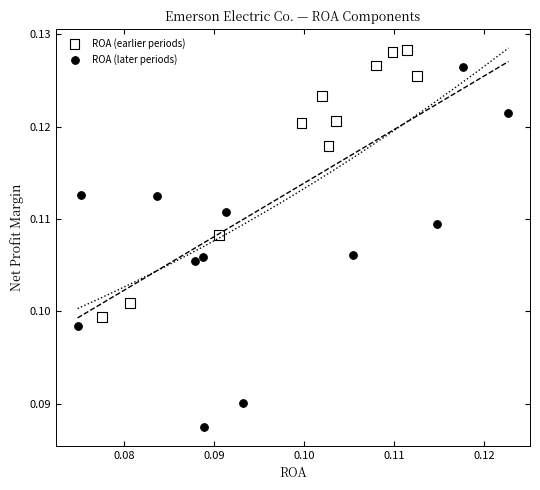

Which series reaches the maximum Y coordinate?

ROA (earlier periods)